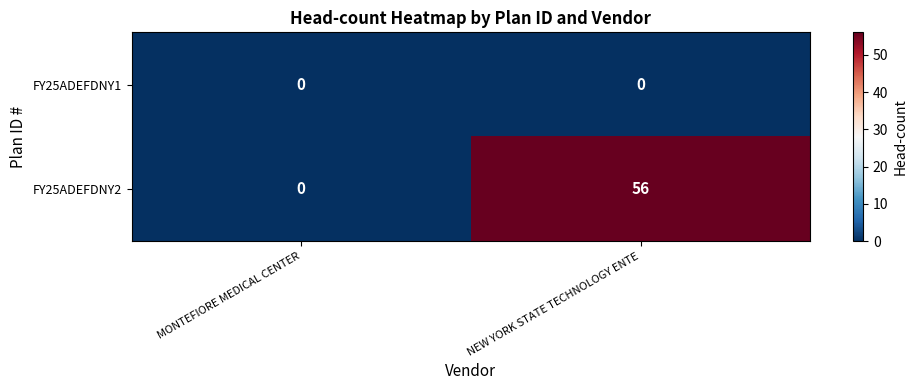

What is the average value of the FY25ADEFDNY2 series?

28